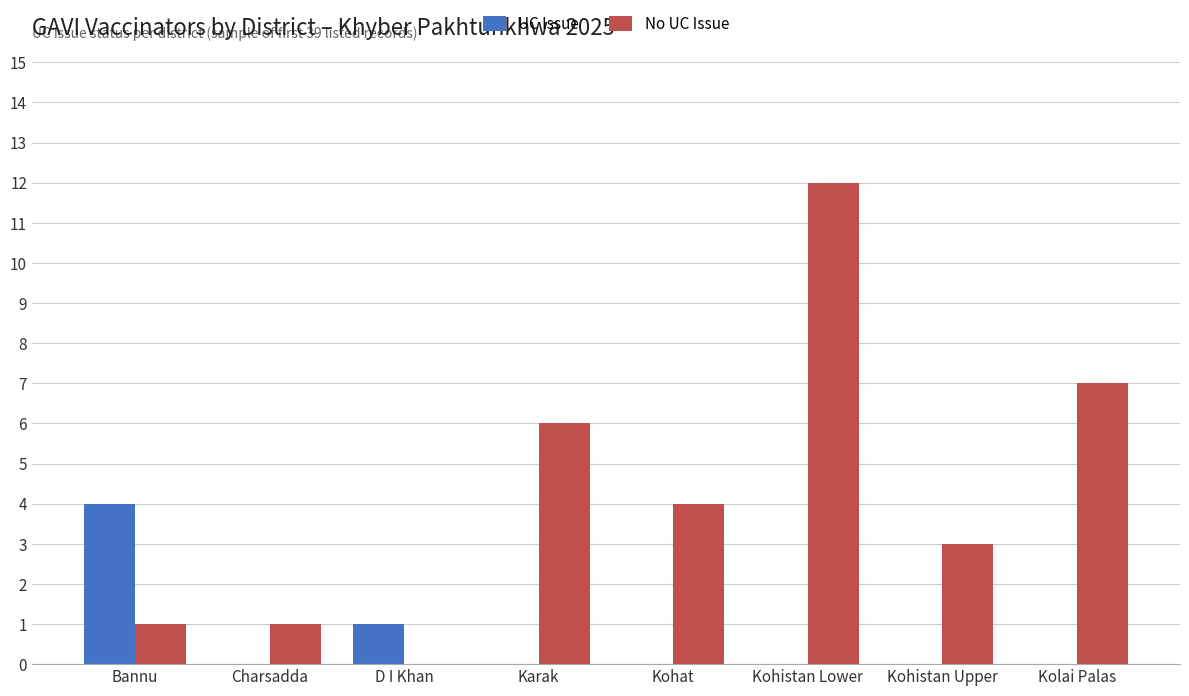

Which category has the highest value in the UC Issue series?

Bannu